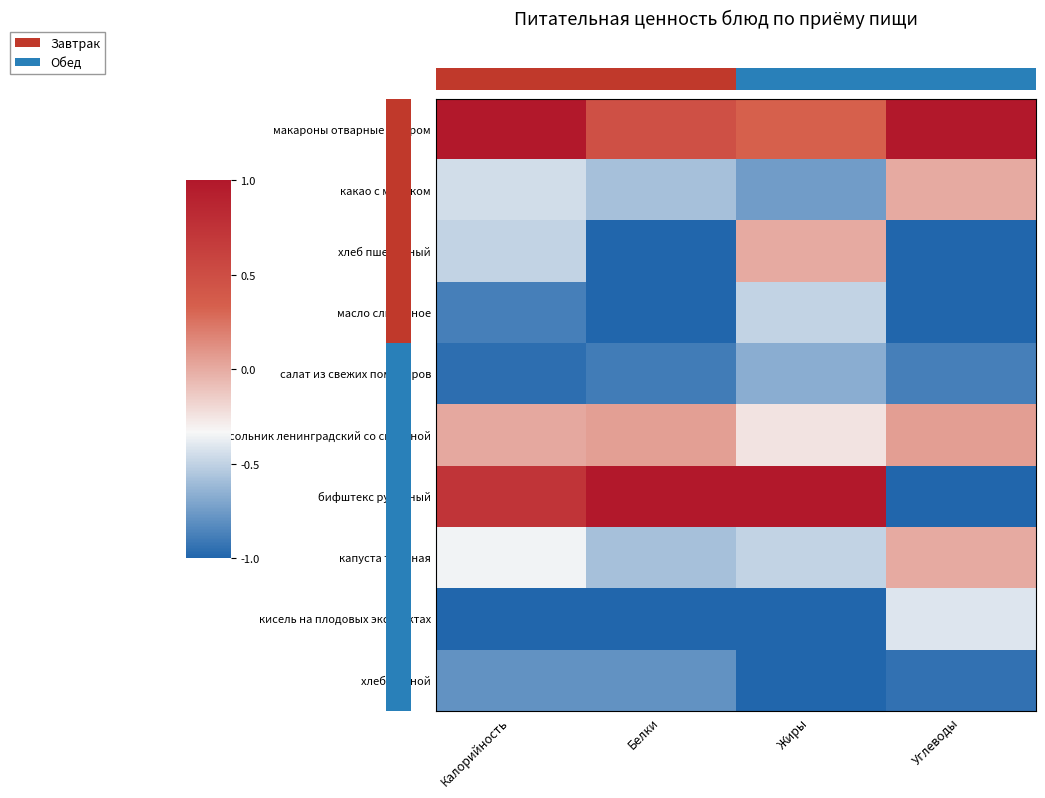

Which label corresponds to the smallest value in the chart?

Белки